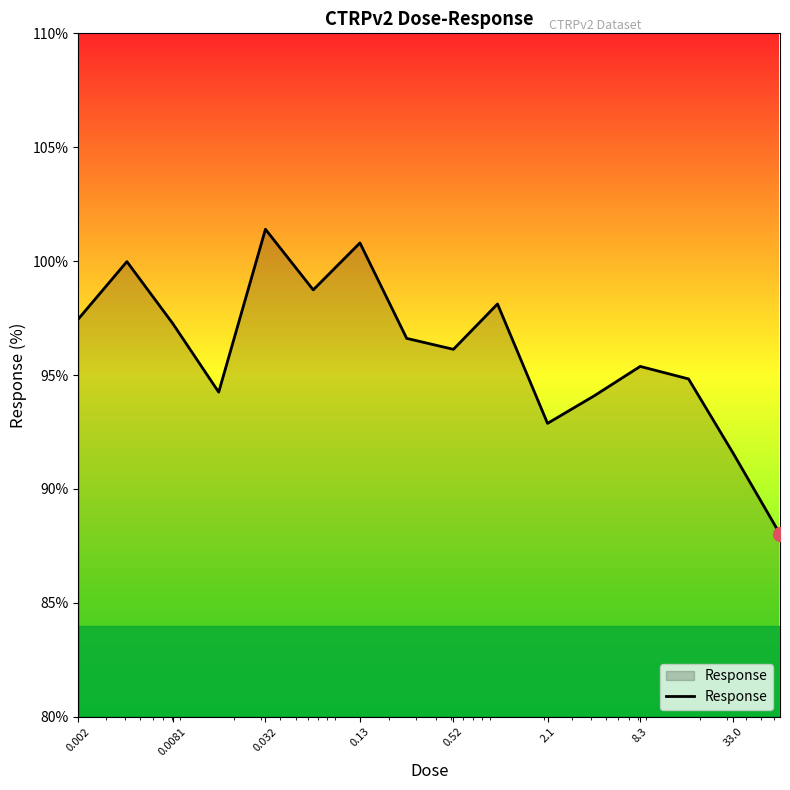

What is the difference between the maximum and minimum values?

13.4